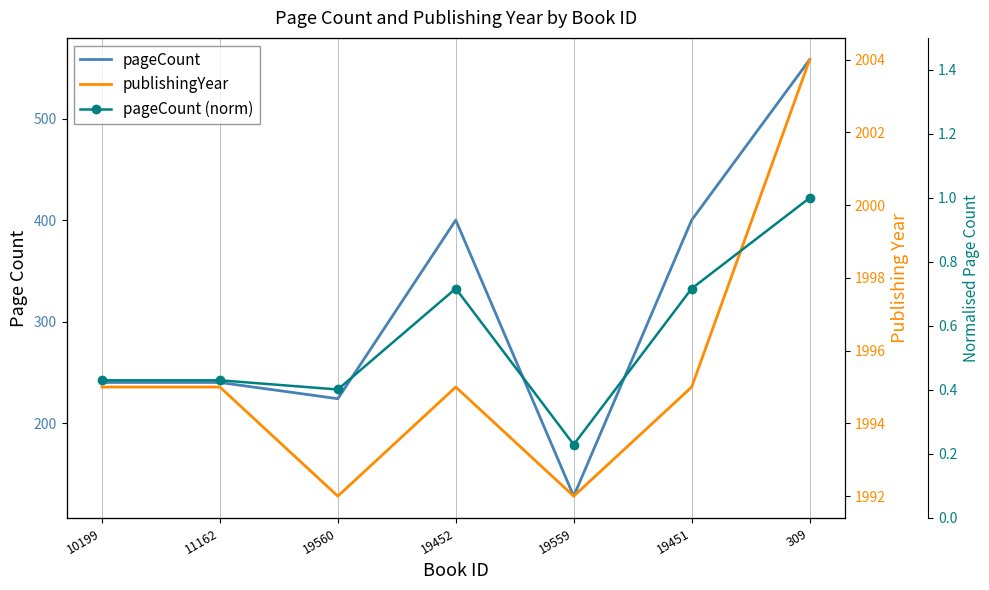

Does the chart have visible grid lines?

No